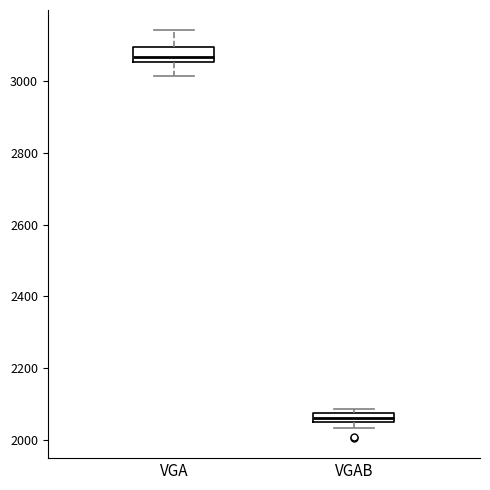

Where is the upper edge of the box for VGA on the y-axis? The values are not printed on the chart, so give them approximately, as read against the axis.

3100